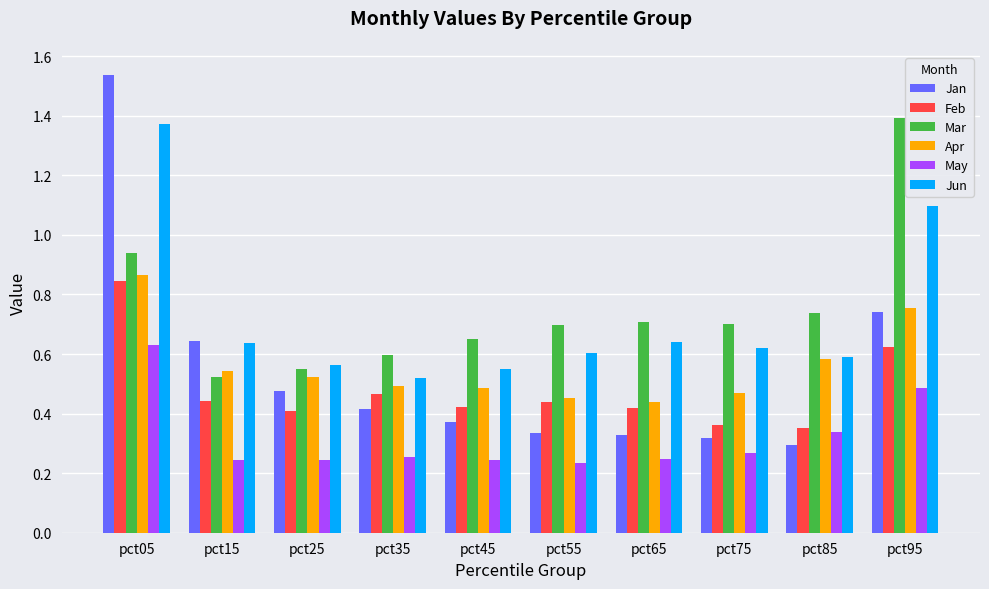

Which series changed the most between pct05 and pct45?

Jan